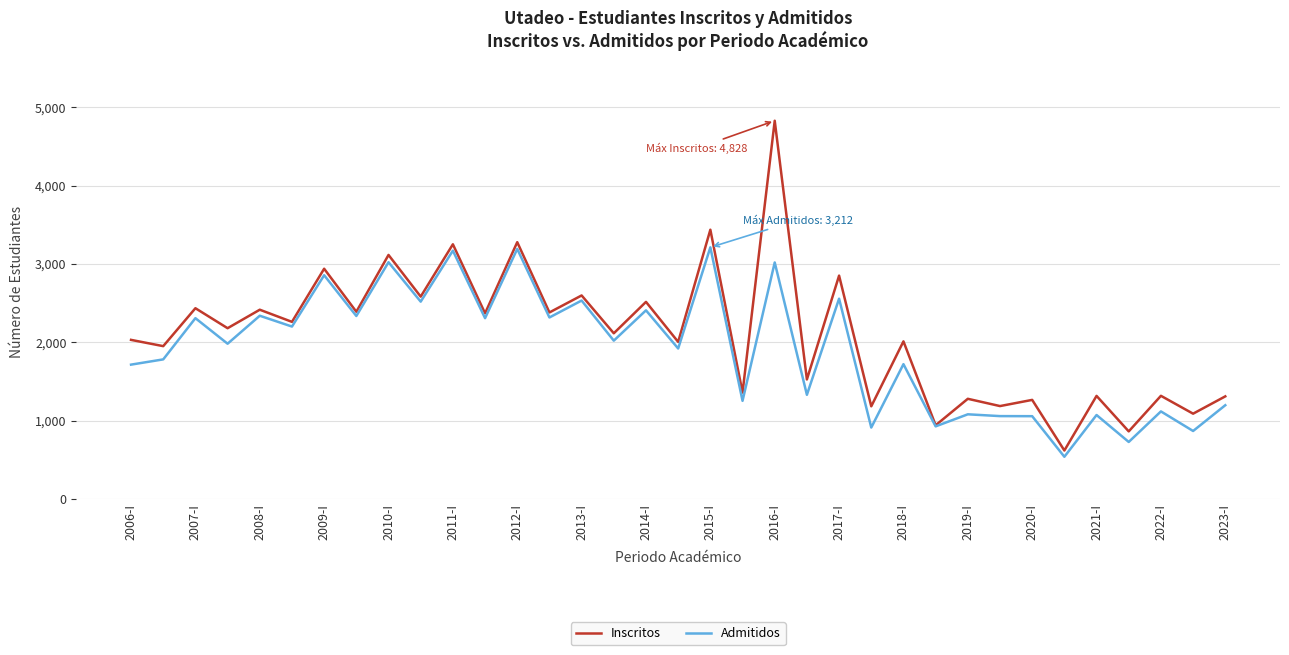

Rank the series by their maximum value, from highest to lowest.

Inscritos, Admitidos